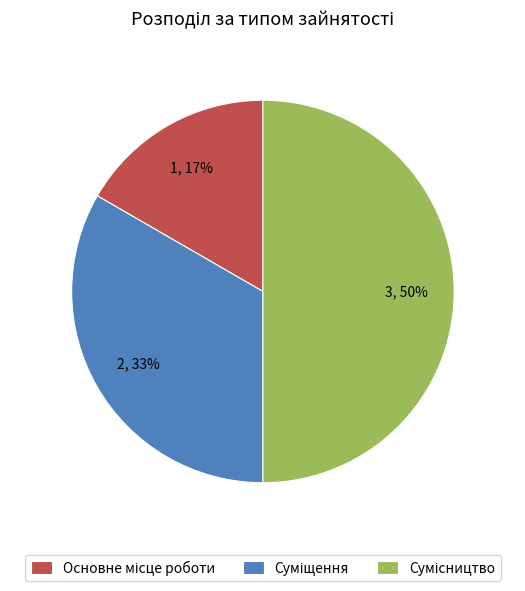

To the nearest percent, what is the difference between the largest and smallest slice percentages?

33%